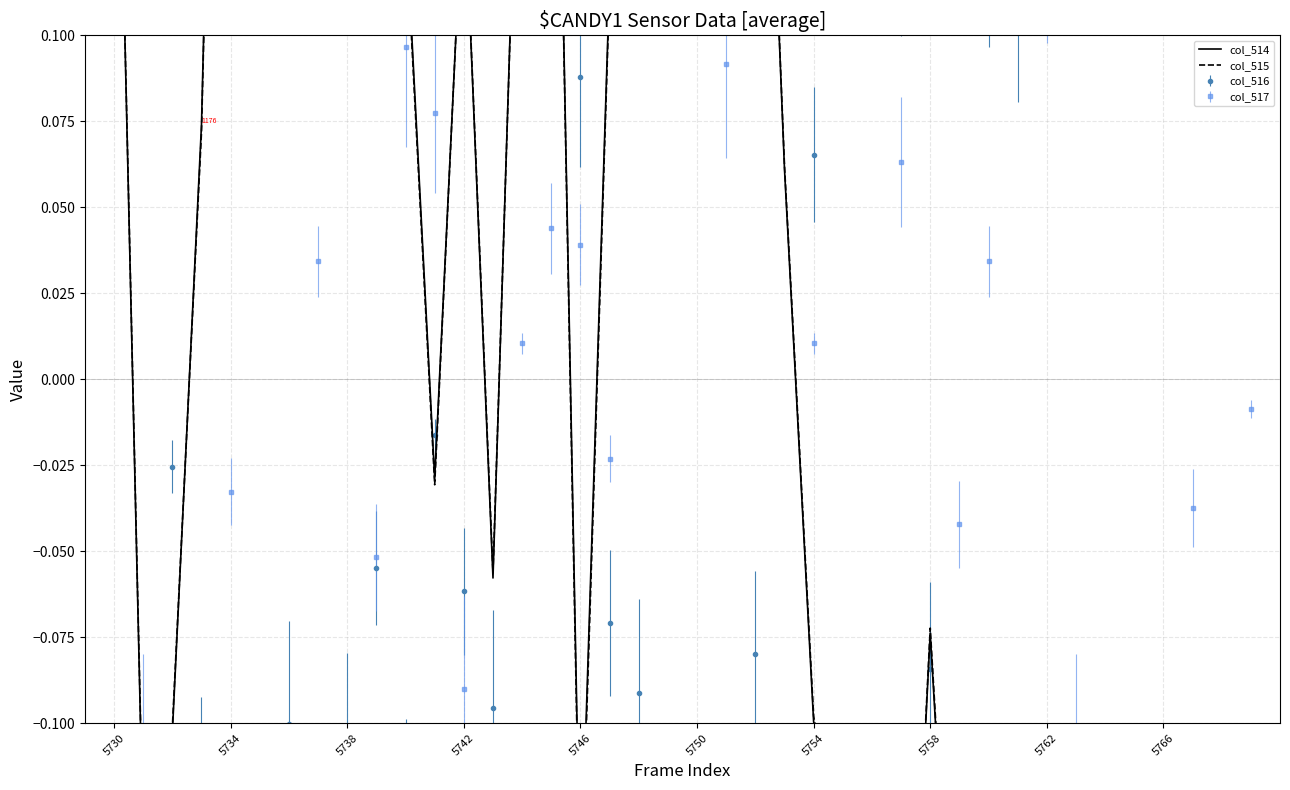

List the labels in order of col_515 value, largest first.

5750, 5746, 20, 5758, 5762, 15, 22, 21, 18, 5754, 5730, 14, 12, 10, 19, 5766, 17, 5742, 23, 11, 13, 28, 24, 5738, 5734, 25, 16, 33, 26, 29, 30, 35, 27, 31, 39, 37, 34, 32, 36, 38